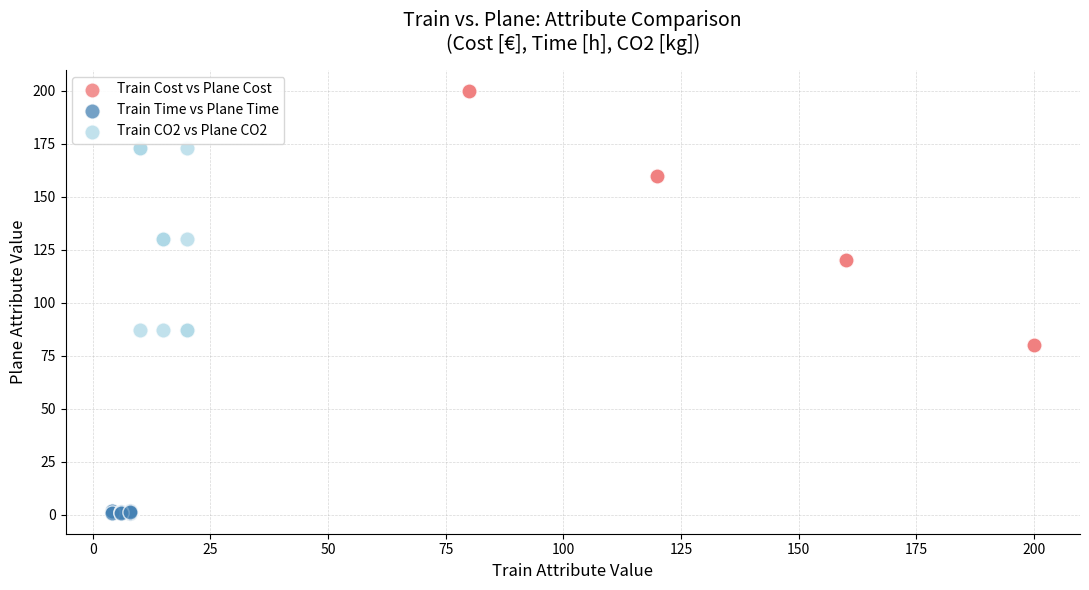

What are all the series names shown in the legend?

Train Cost vs Plane Cost, Train Time vs Plane Time, Train CO2 vs Plane CO2